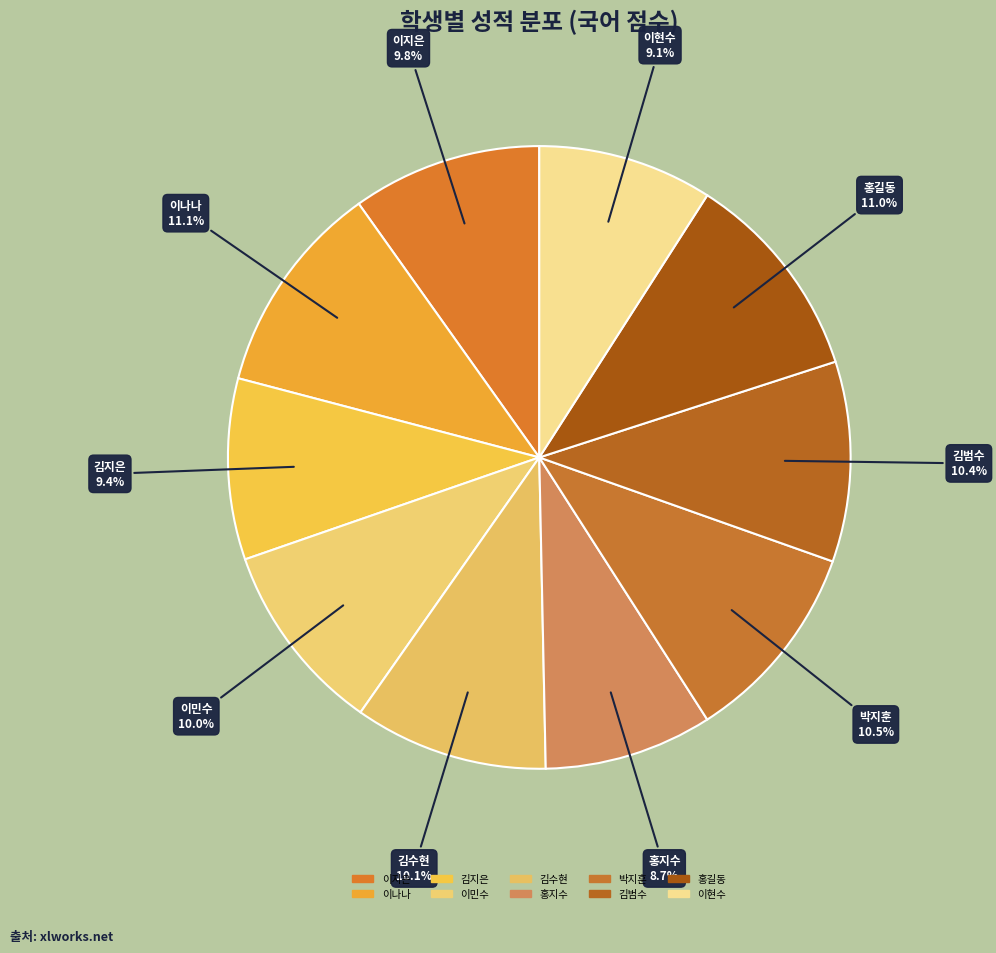

To the nearest percent, what is the combined percentage of 이나나 and 이현수?

20%